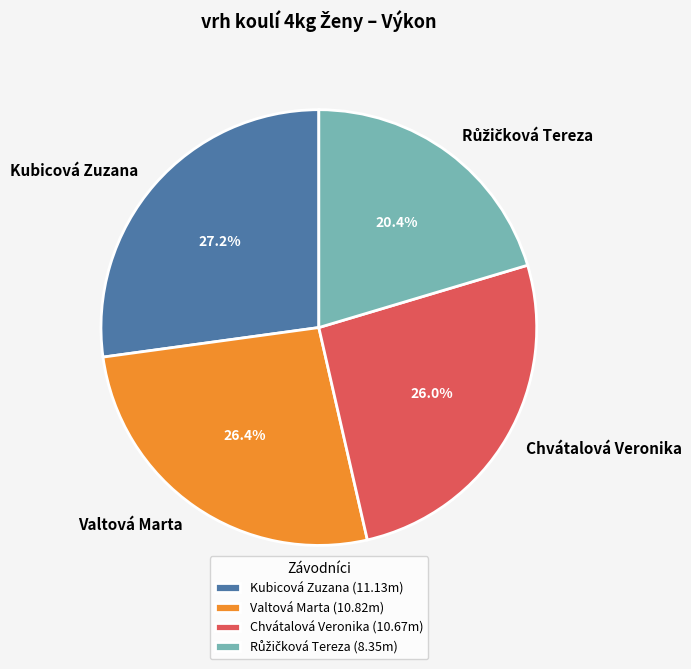

Is there a majority slice in this chart?

No